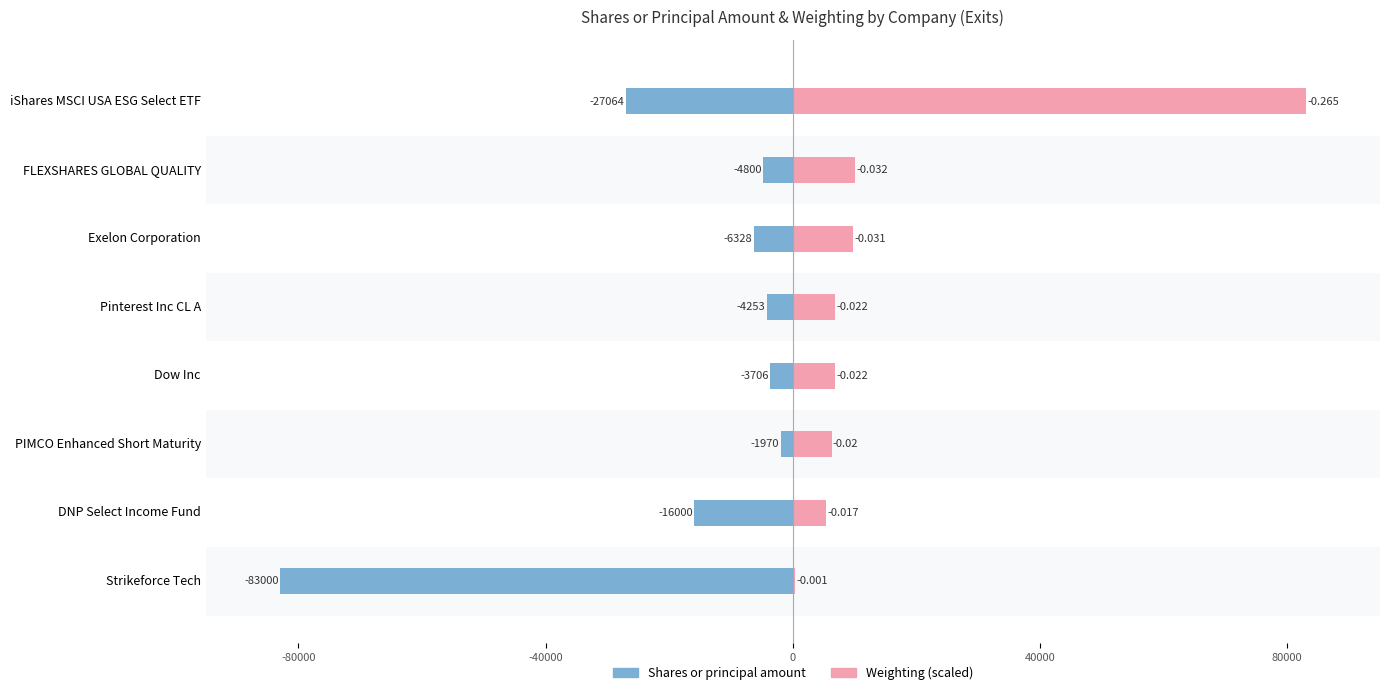

What is the sum of the Shares or principal amount values at FLEXSHARES GLOBAL QUALITY and iShares MSCI USA ESG Select ETF?

-31864.0